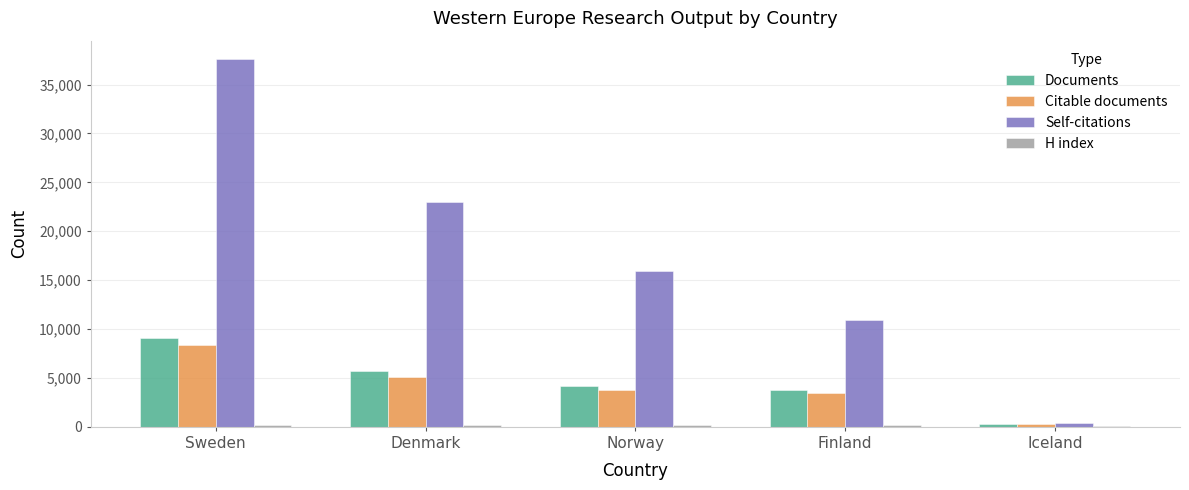

Which series has the largest total across all categories?

Self-citations